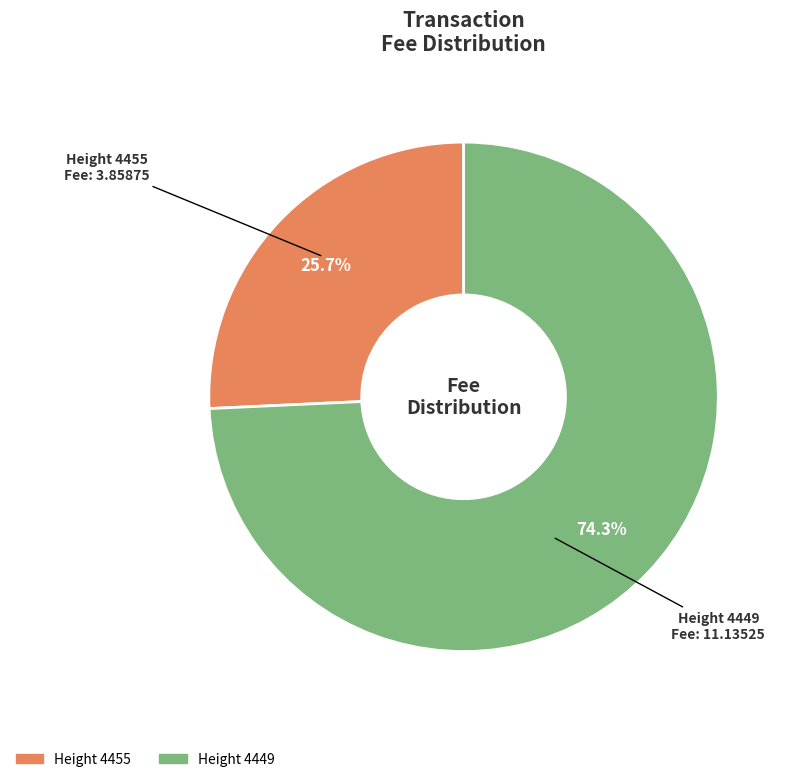

To the nearest percent, what portion does Height 4449 represent?

74%